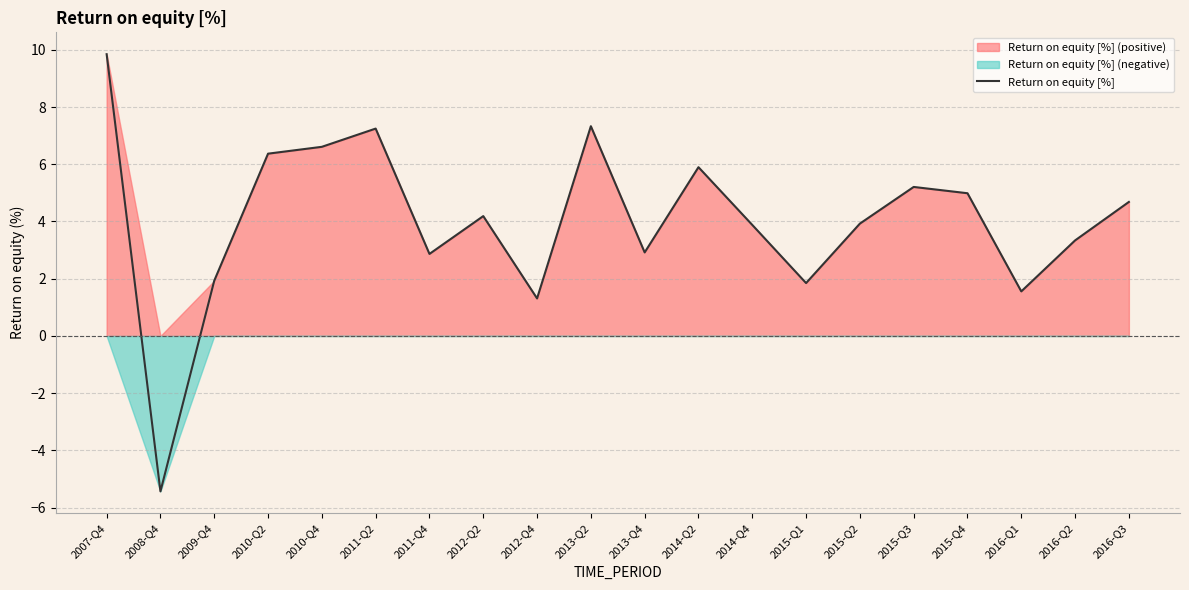

What is the sum of all values?

80.5